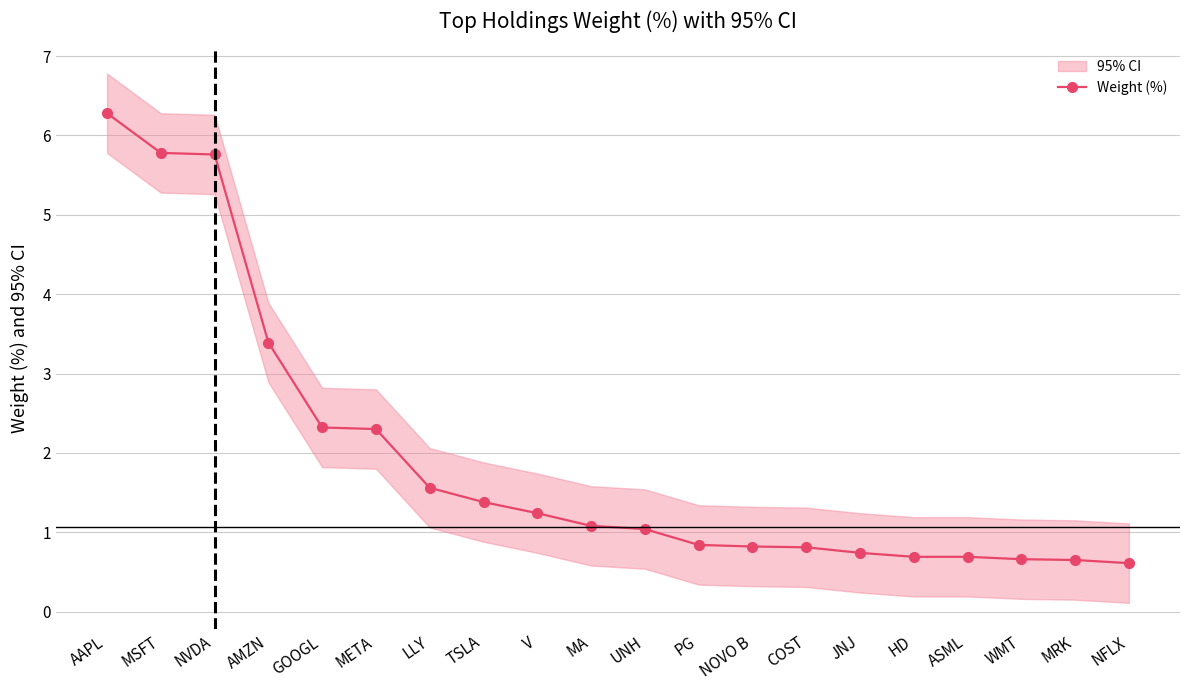

Between MRK and WMT, which is larger?

WMT